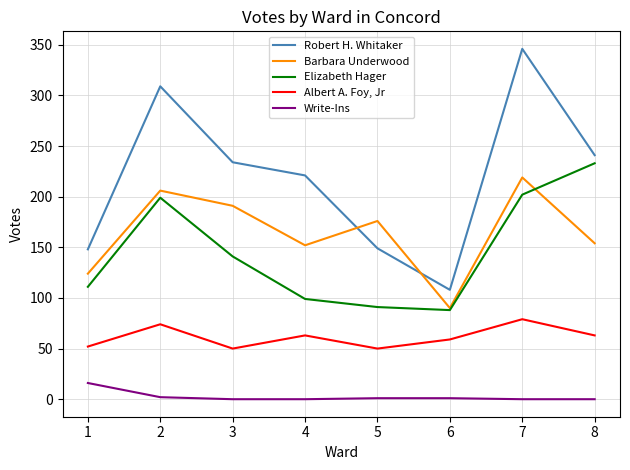

Which series has the largest range (max minus min)?

Robert H. Whitaker